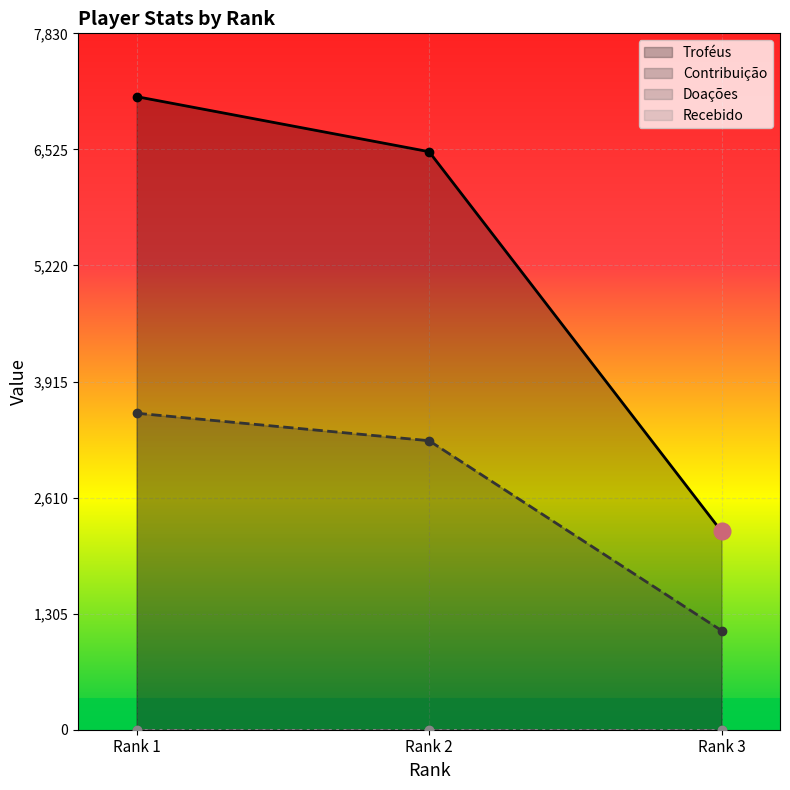

What is the average value of the Troféus series?

5283